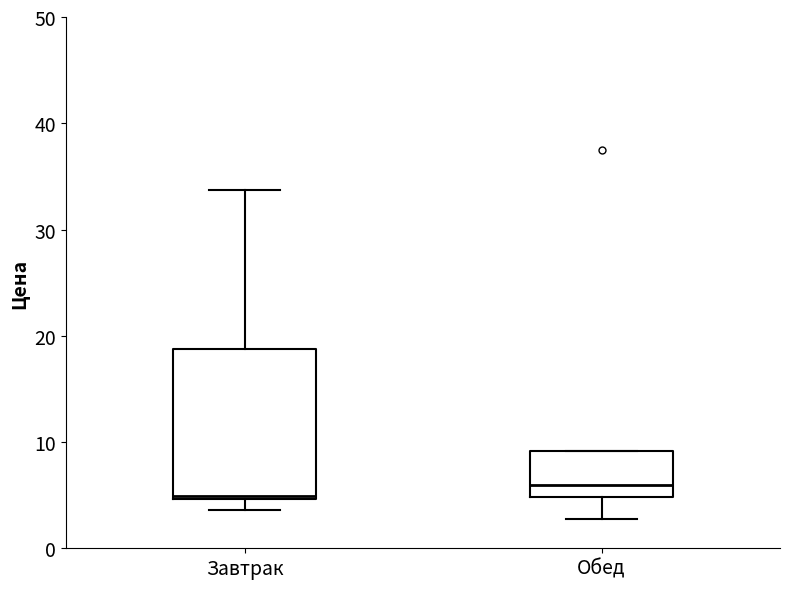

Which box's median line is the lowest?

Завтрак